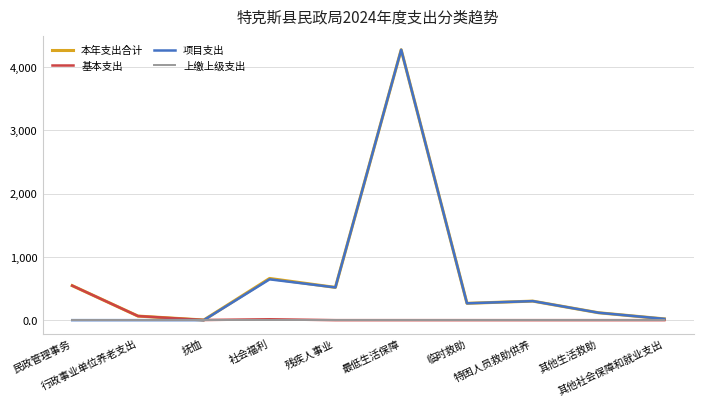

What is the spread (max minus min) of values at 抚恤?

2.3